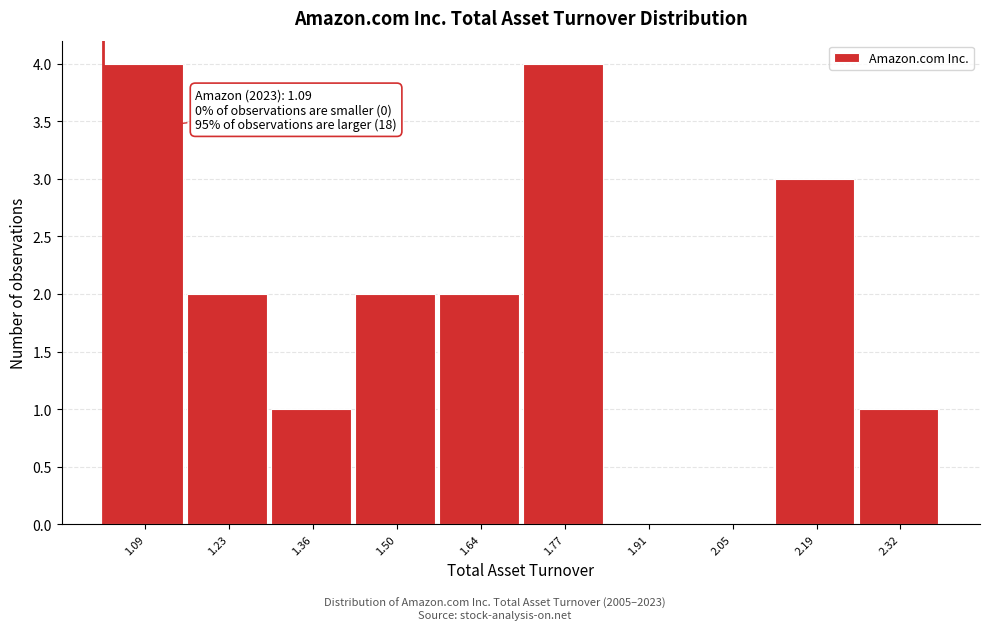

Reading left to right, what are all the values shown in this chart?

1.09=4	1.23=2	1.36=1	1.50=2	1.64=2	1.77=4	1.91=0	2.05=0	2.19=3	2.32=1